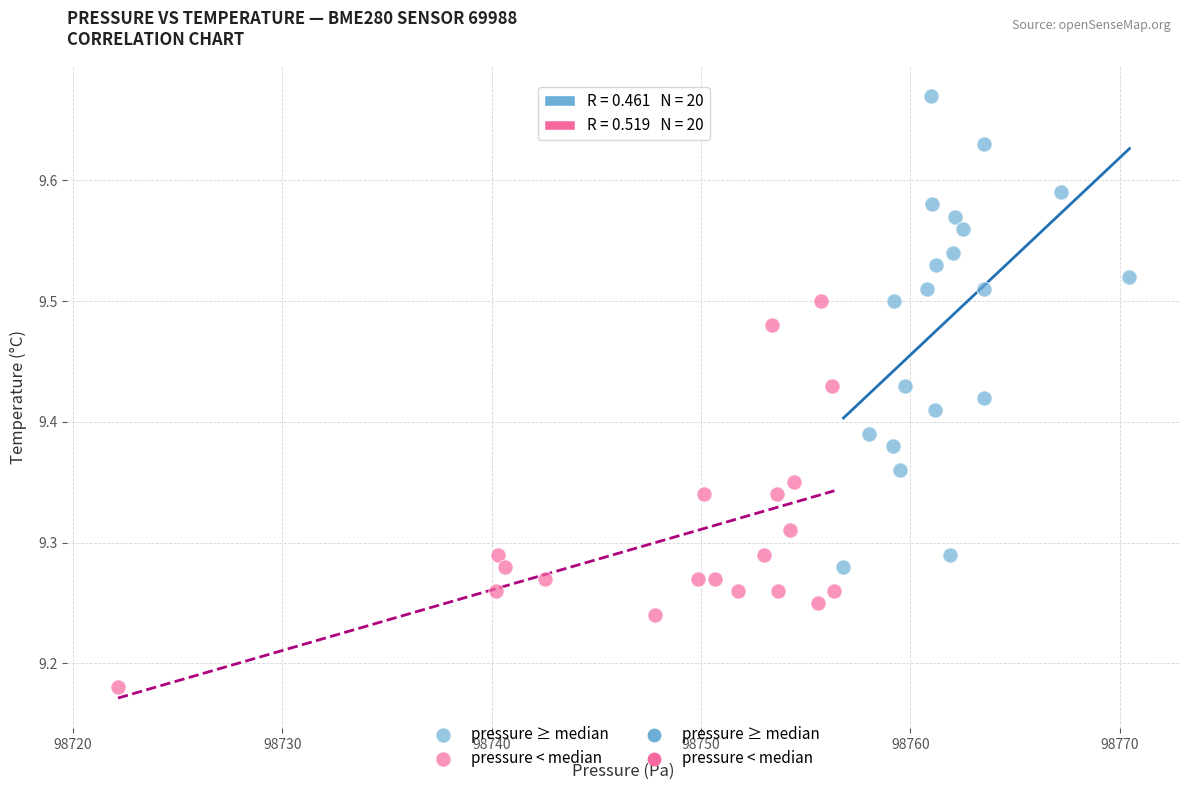

Which series contains the lowest Y value?

pressure < median